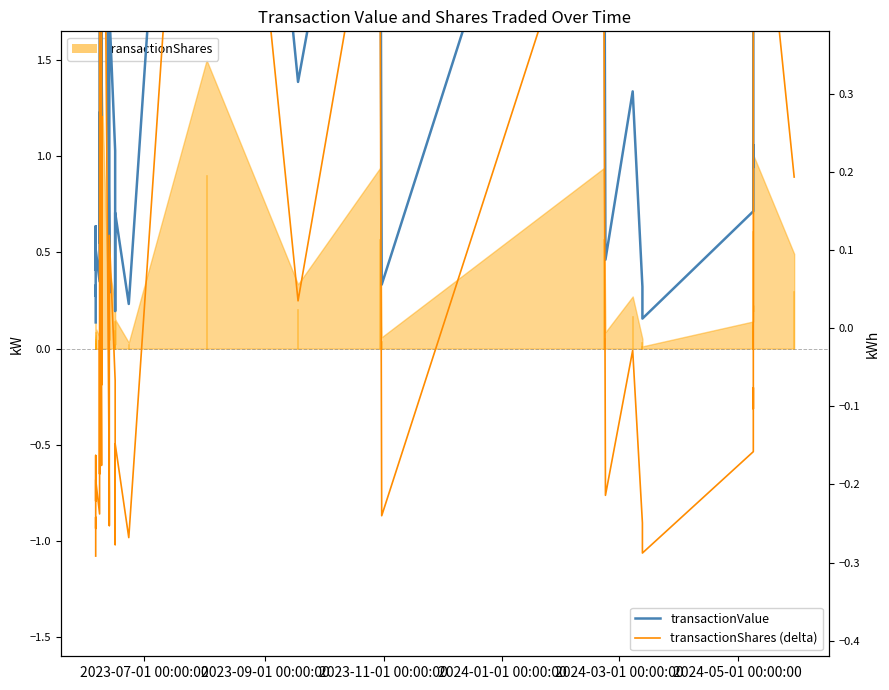

True or false: transactionShares (delta) has more than 2 interior local peaks.

True